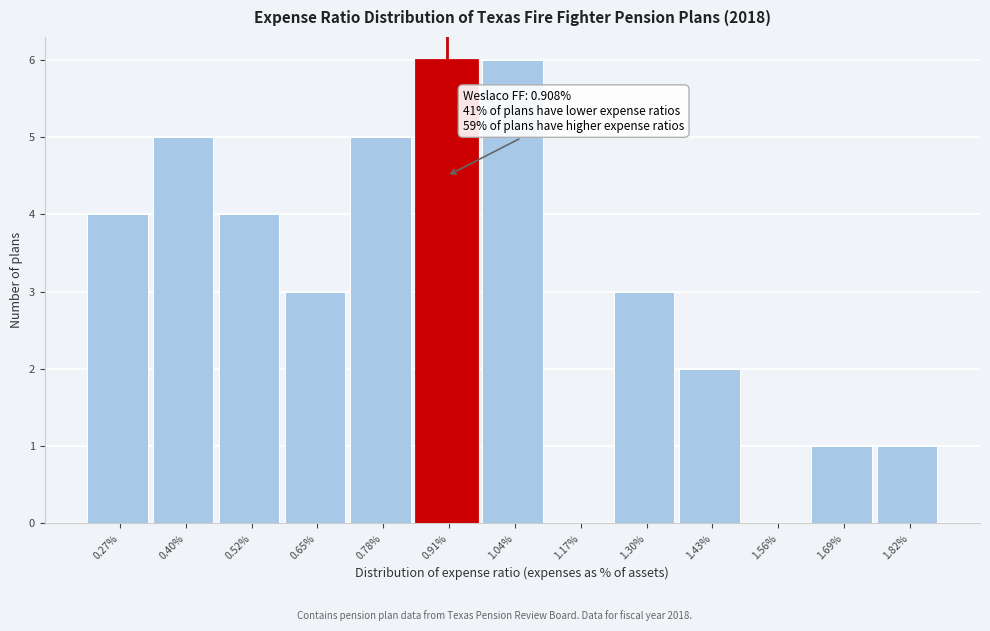

Reading left to right, list all the values displayed in this chart.

0.27%=4	0.40%=5	0.52%=4	0.65%=3	0.78%=5	0.91%=6	1.04%=6	1.17%=0	1.30%=3	1.43%=2	1.56%=0	1.69%=1	1.82%=1